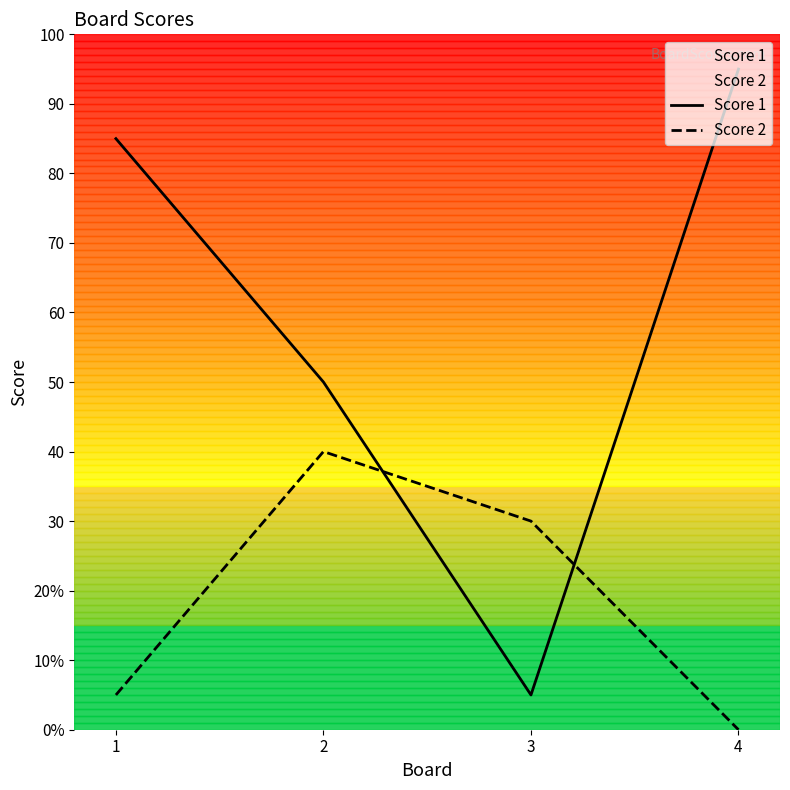

What are all the series names shown in the legend?

Score 1, Score 2